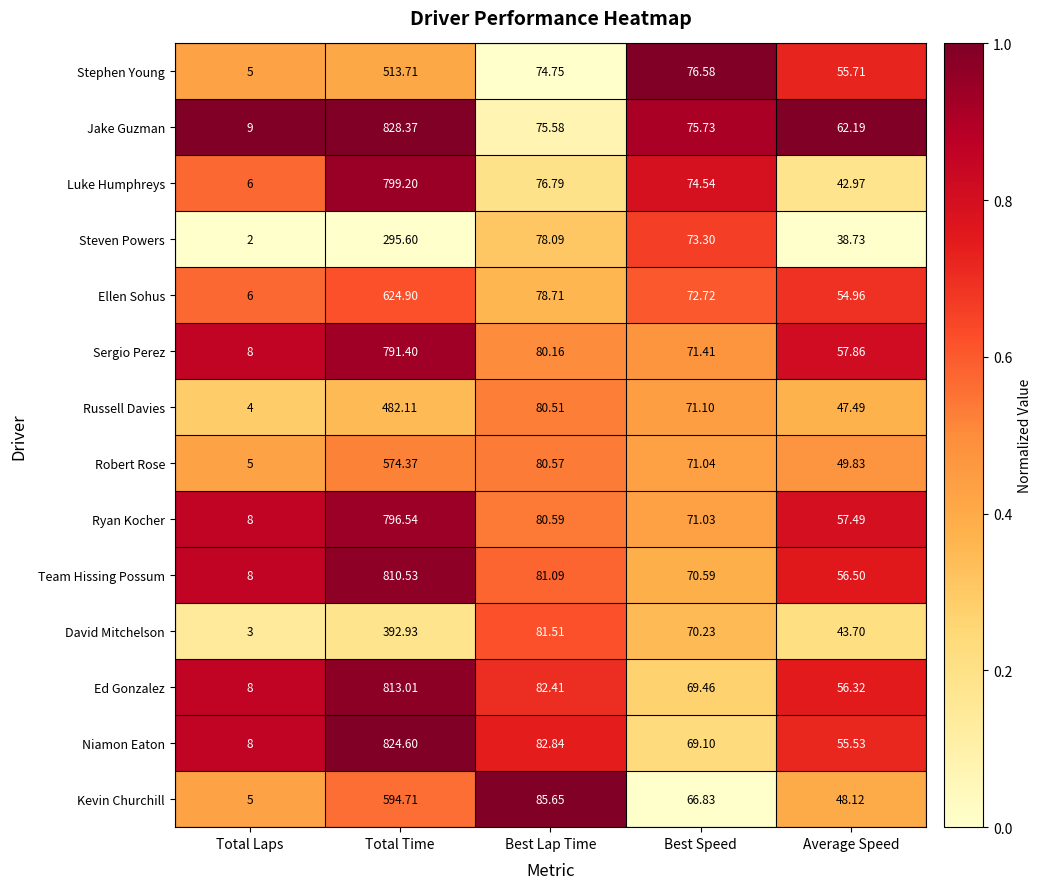

Which series has the widest spread of values?

Jake Guzman